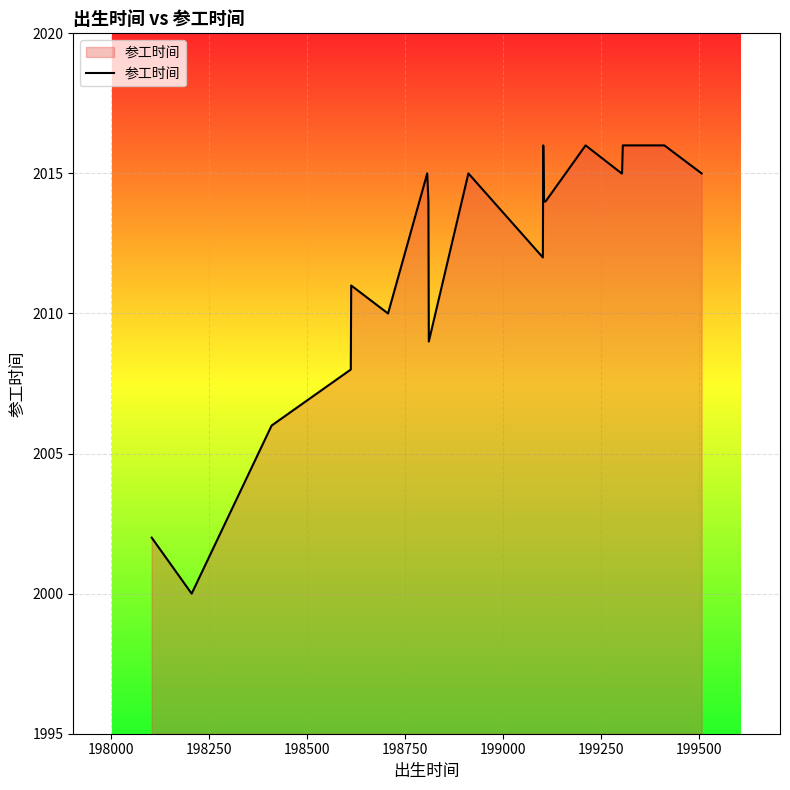

What is the maximum value shown in the chart?

2016